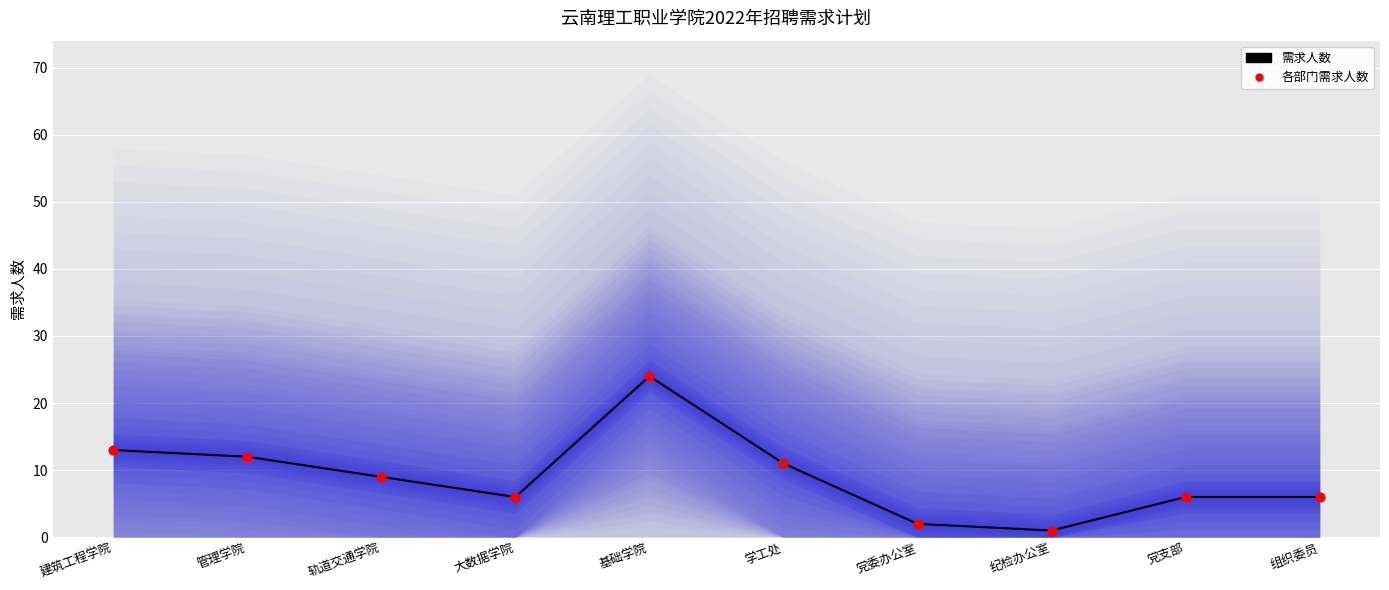

At how many categories does at least one series exceed 16?

1